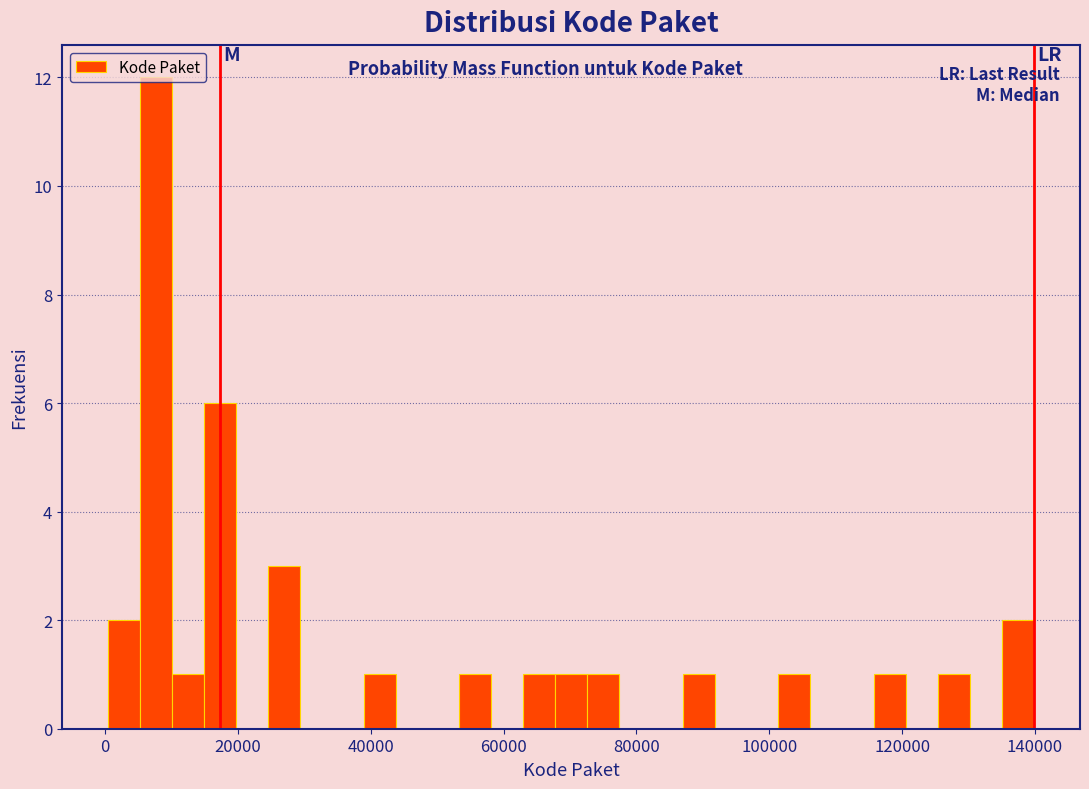

Read against the x-axis, roughly where is the centre of the tallest bar?

8000